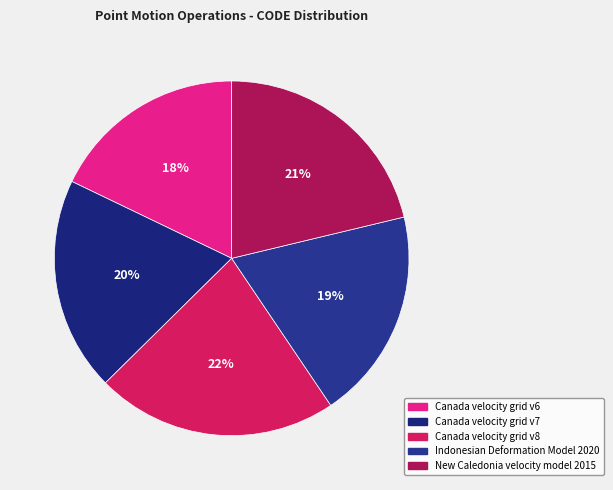

Between Canada velocity grid v7 and Canada velocity grid v6, which is larger?

Canada velocity grid v7